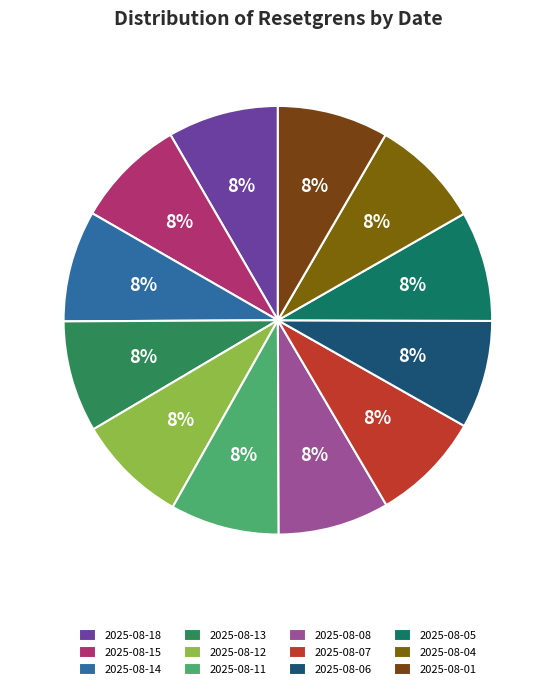

To the nearest percent, what percentage of the pie is 2025-08-15?

8%